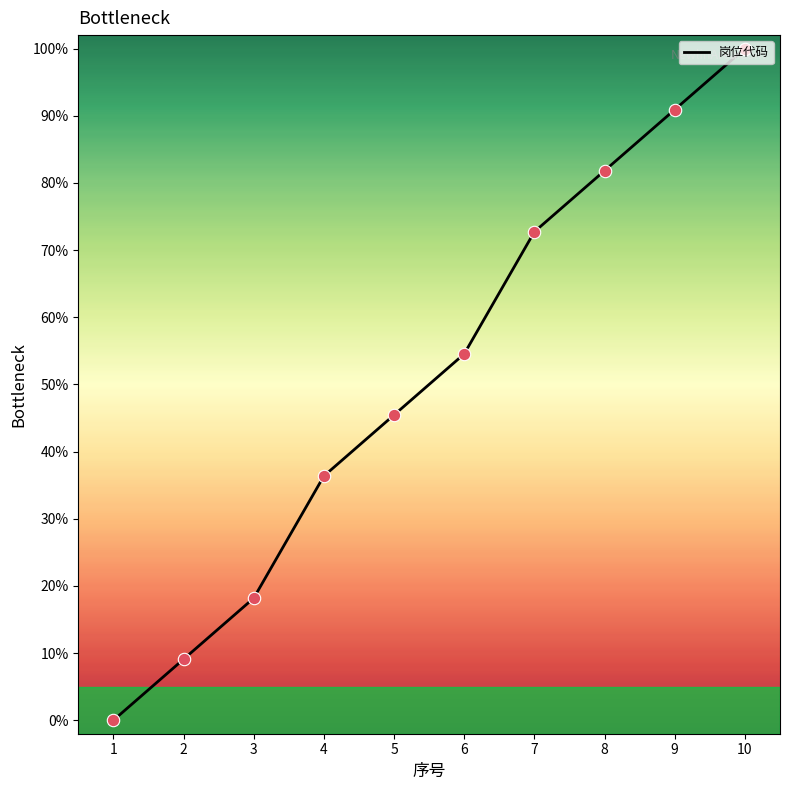

What is the change in value from 2 to 4?

+27.3